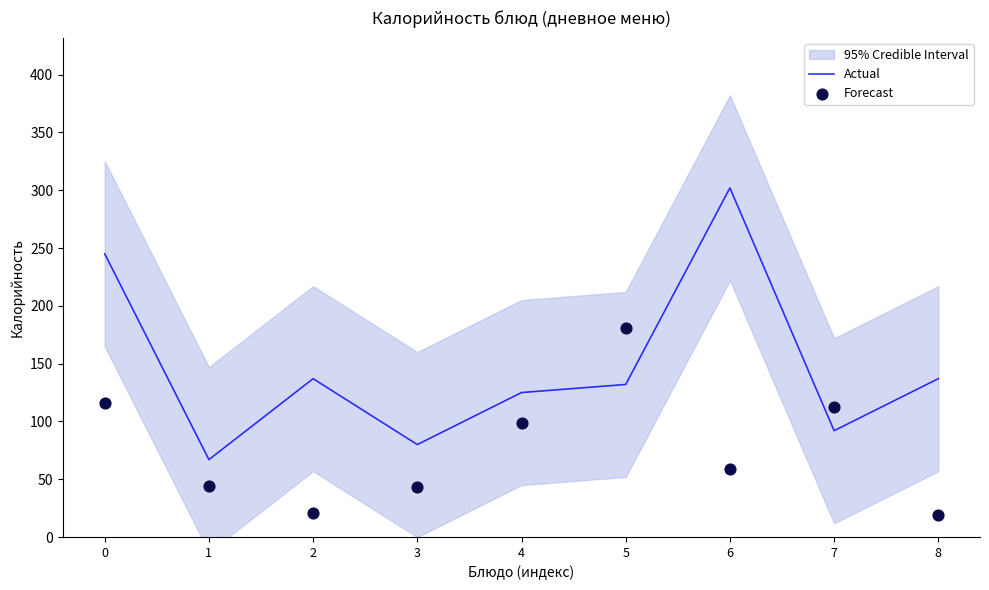

What is the total value across all series at 8?

156.1